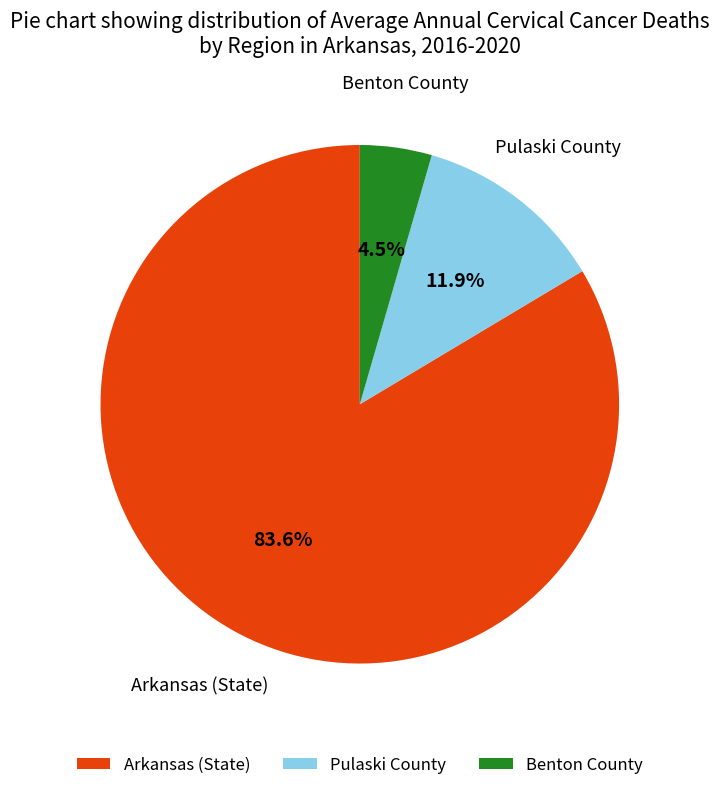

Approximately how many times larger is the value at Arkansas (State) compared to Pulaski County?

7.0